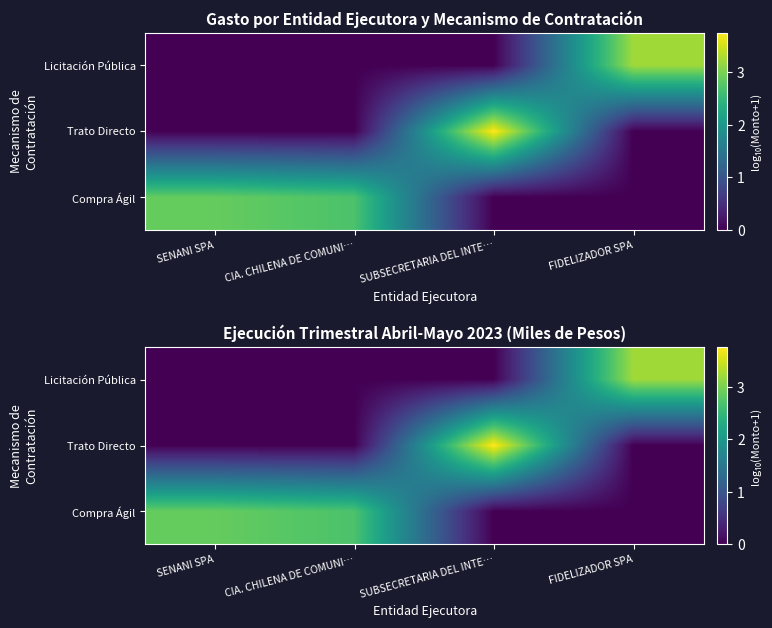

At which label is Licitación Pública closest to 1?

SENANI SPA